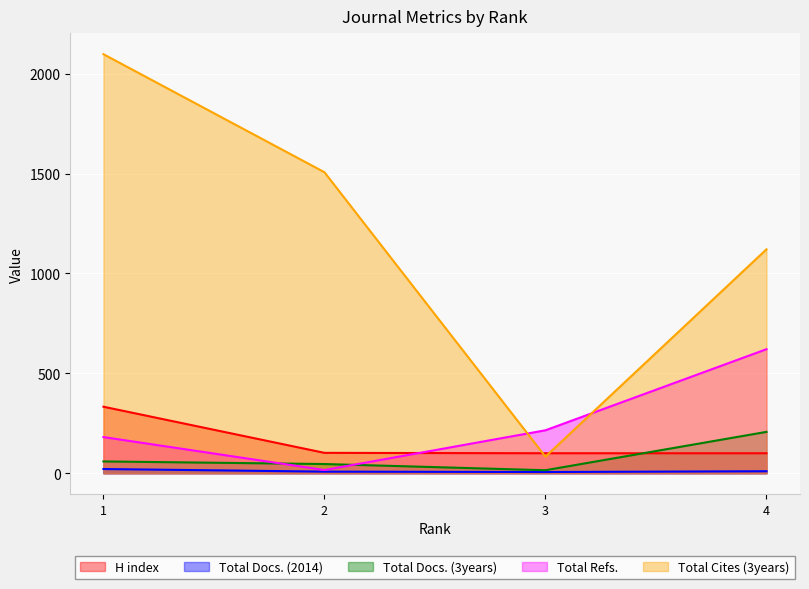

What is the value of the Total Refs. point at the 4th from the left?

621